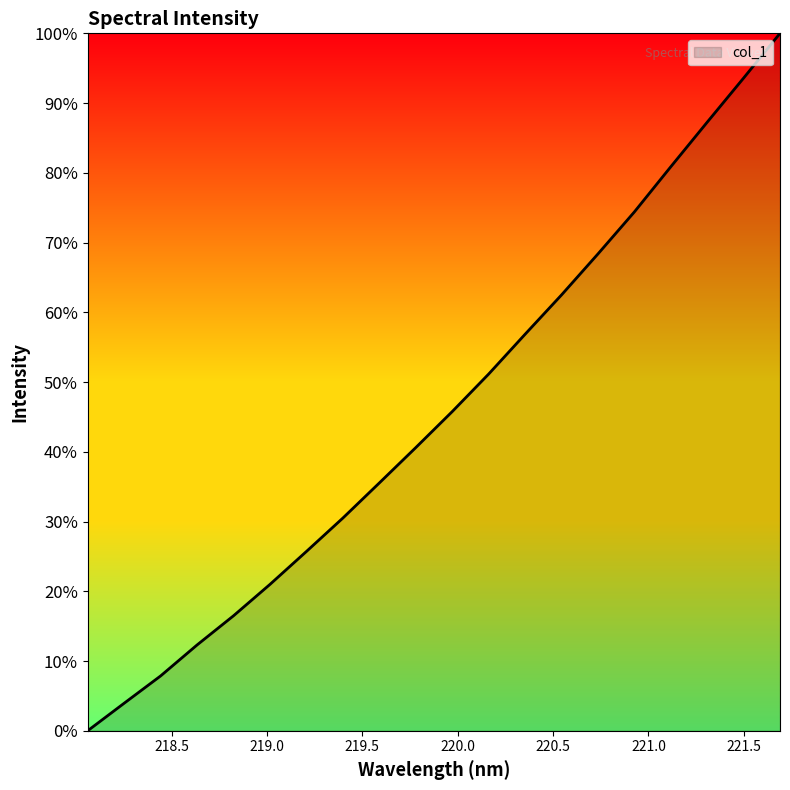

Does the chart have visible grid lines?

No